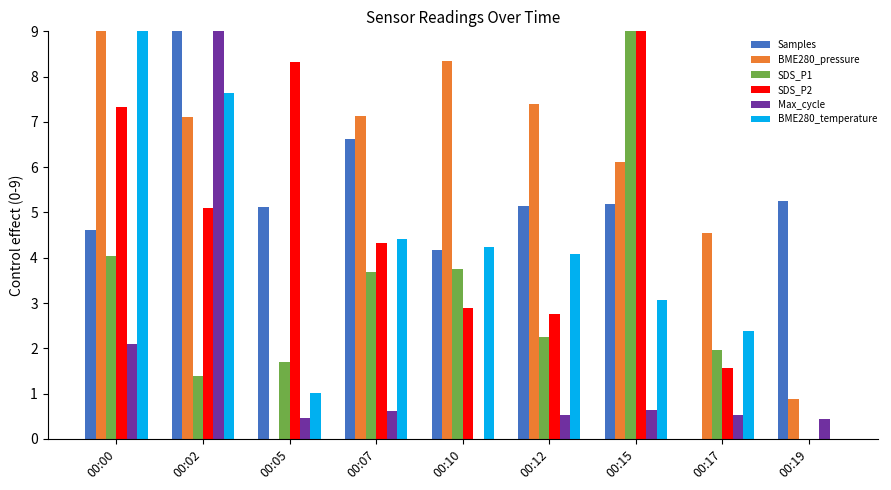

Between 00:00 and 00:19, which series saw the biggest shift?

BME280_temperature